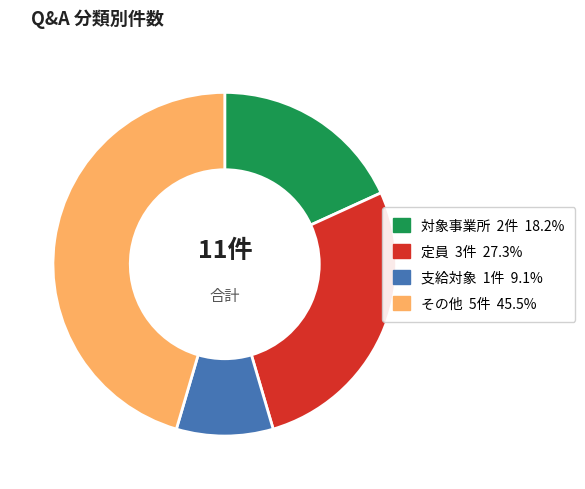

Do 定員 and 支給対象 together represent more than half of the pie?

No